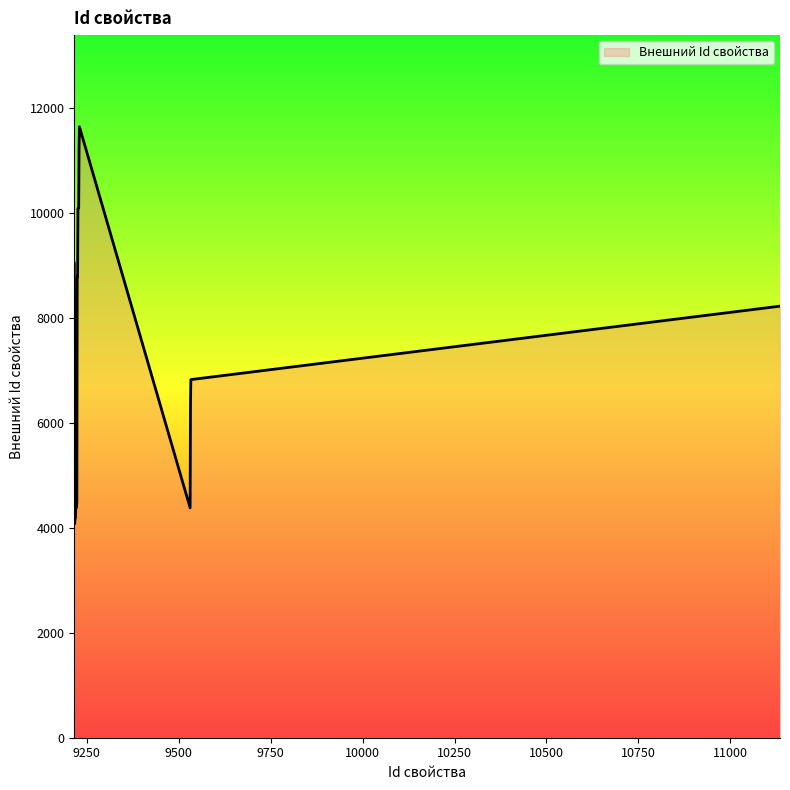

What is the greatest value displayed?

11650